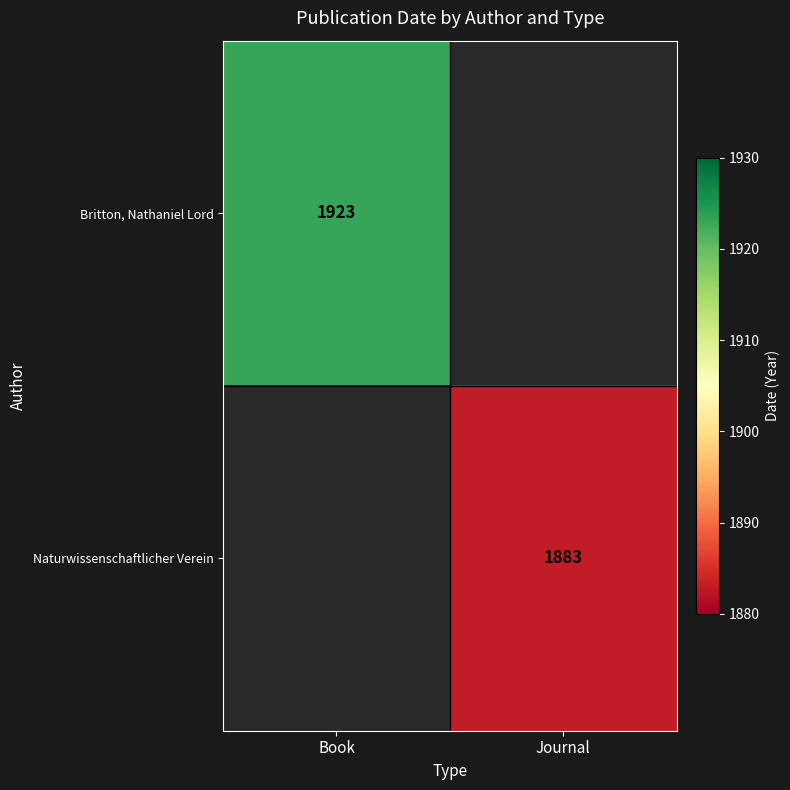

The Britton, Nathaniel Lord series shows 2999 at Book. True or false?

False